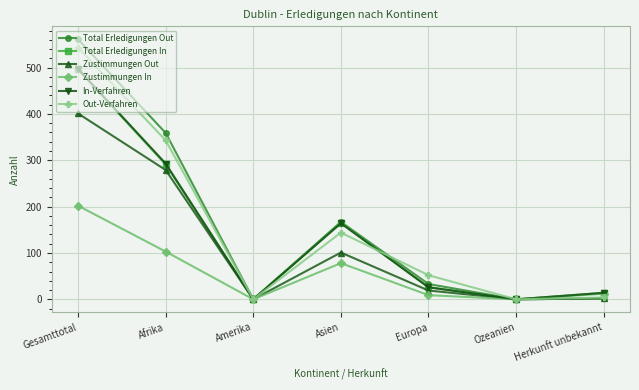

What is the spread (max minus min) of values at Europa?

43